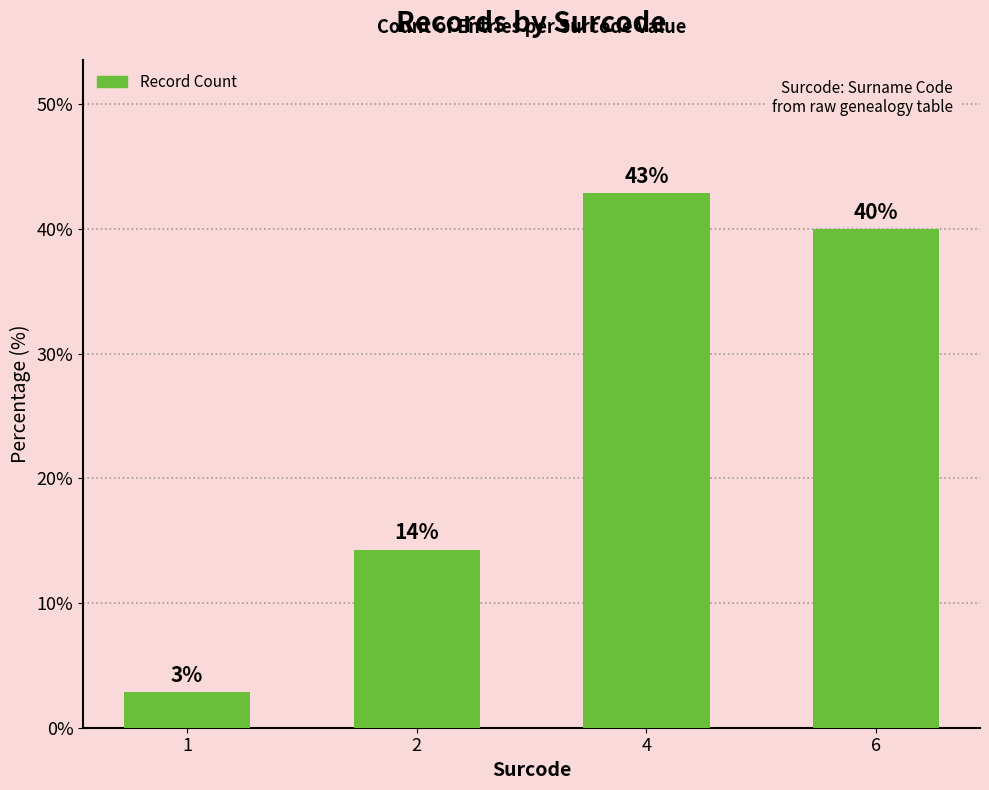

What is the change in value from 2 to 6?

+25.7